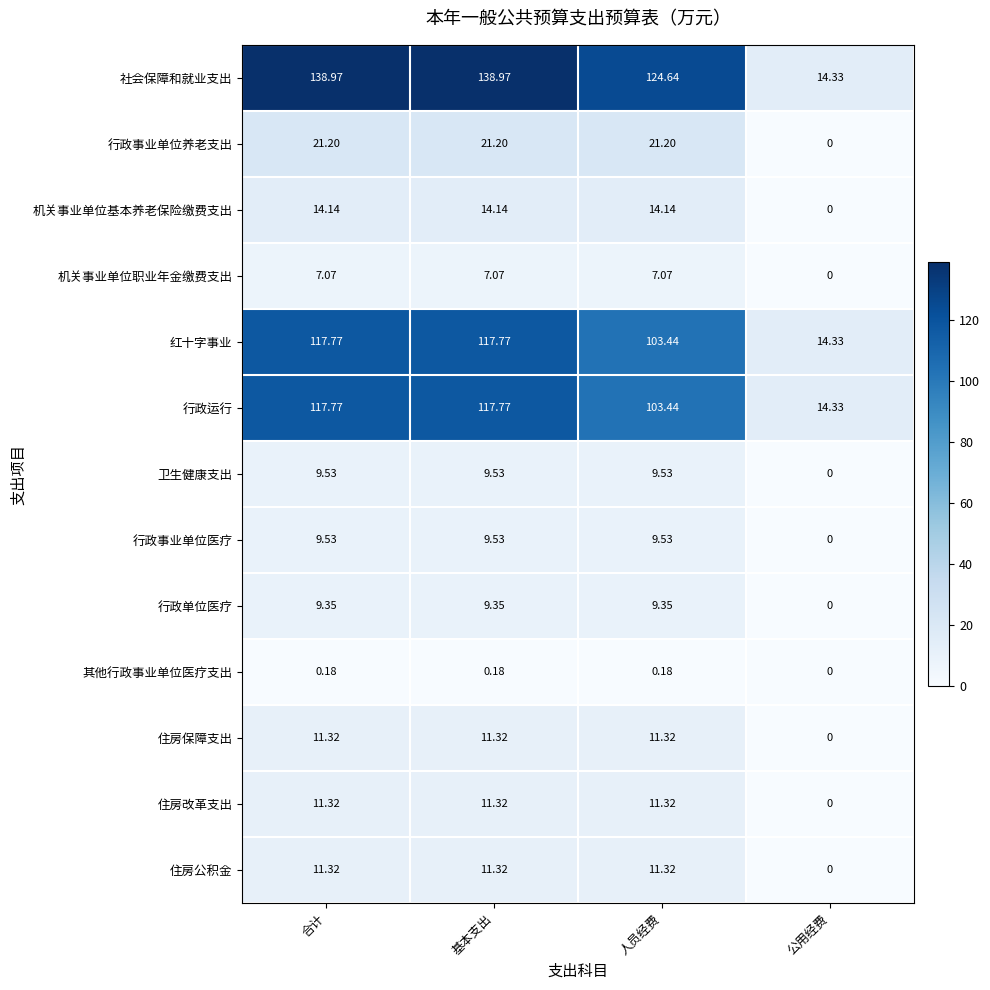

Where is 住房公积金 nearest to the value 5?

公用经费